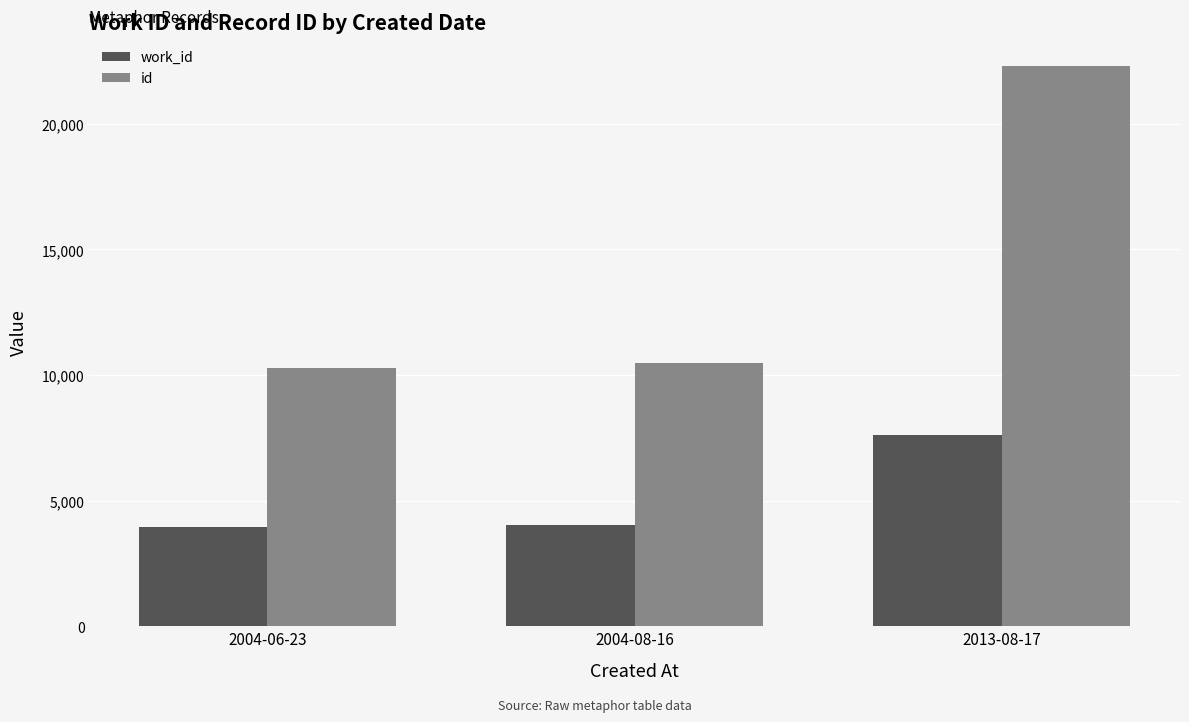

Where is work_id nearest to the value 5787?

2004-08-16